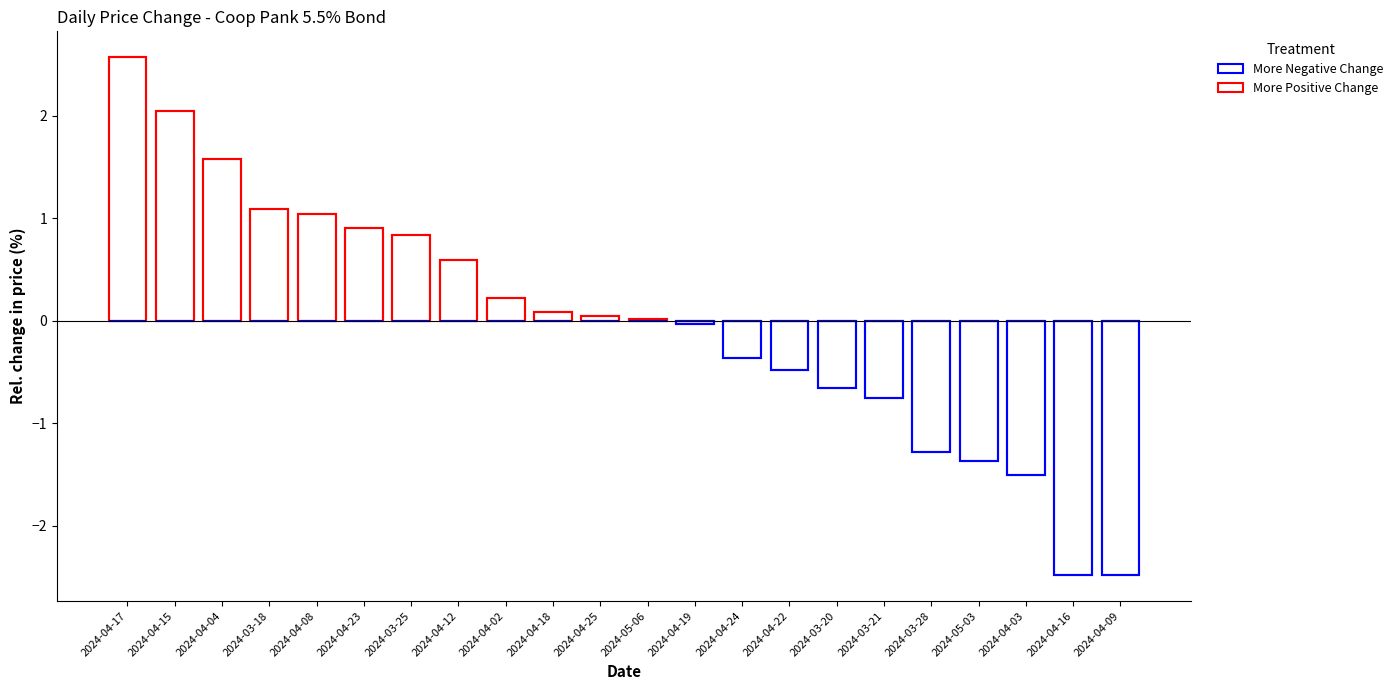

Is it true that More Negative Change (Low) equals 0.0 at 2024-04-15?

True